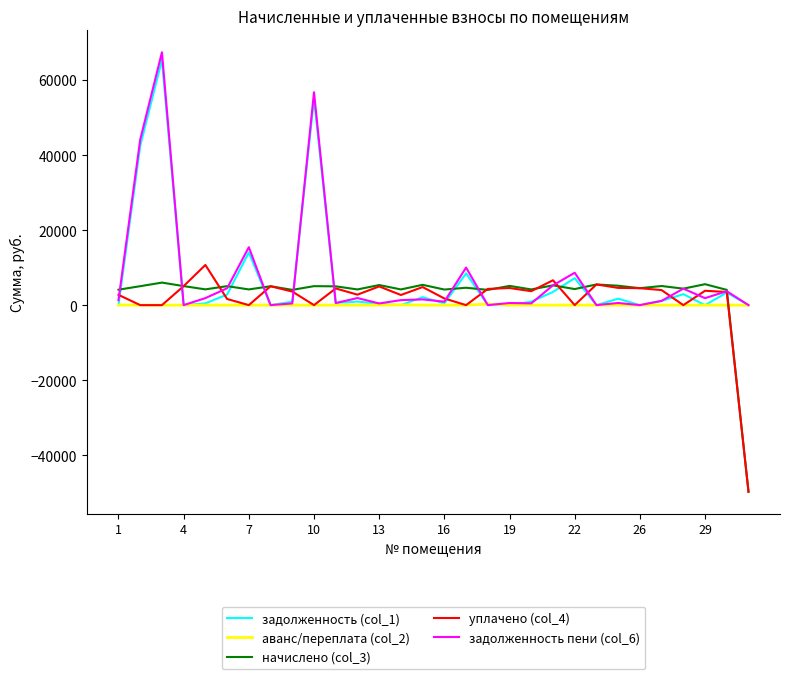

What is the smallest value displayed?

-49735.4